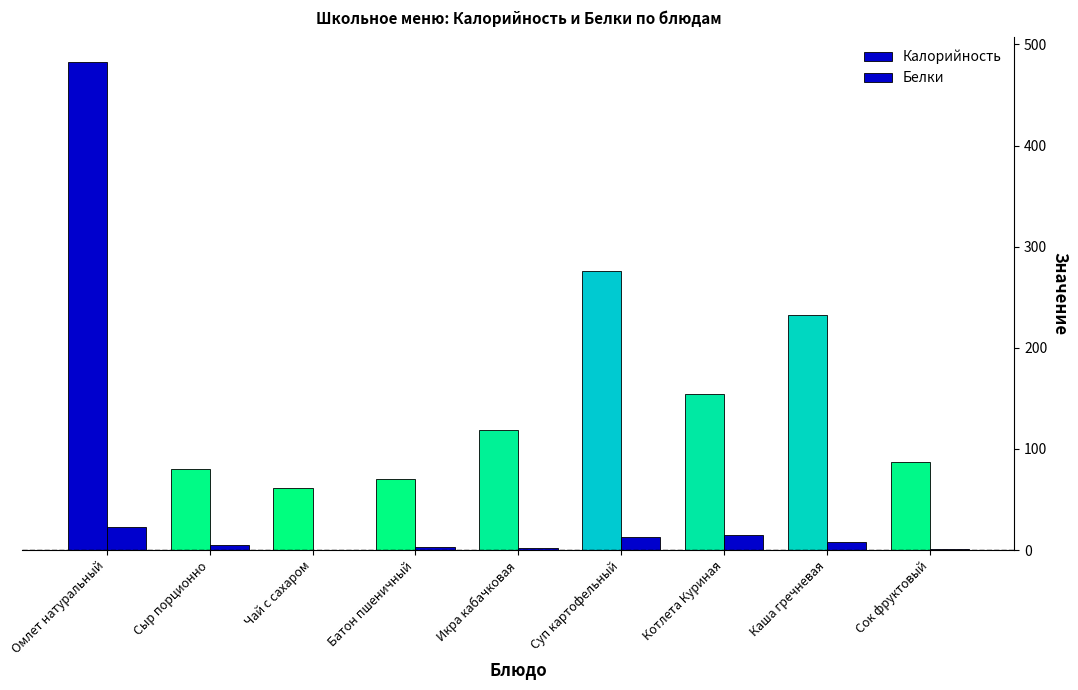

What is the change in value from Сыр порционно to Сок фруктовый?

-3.6